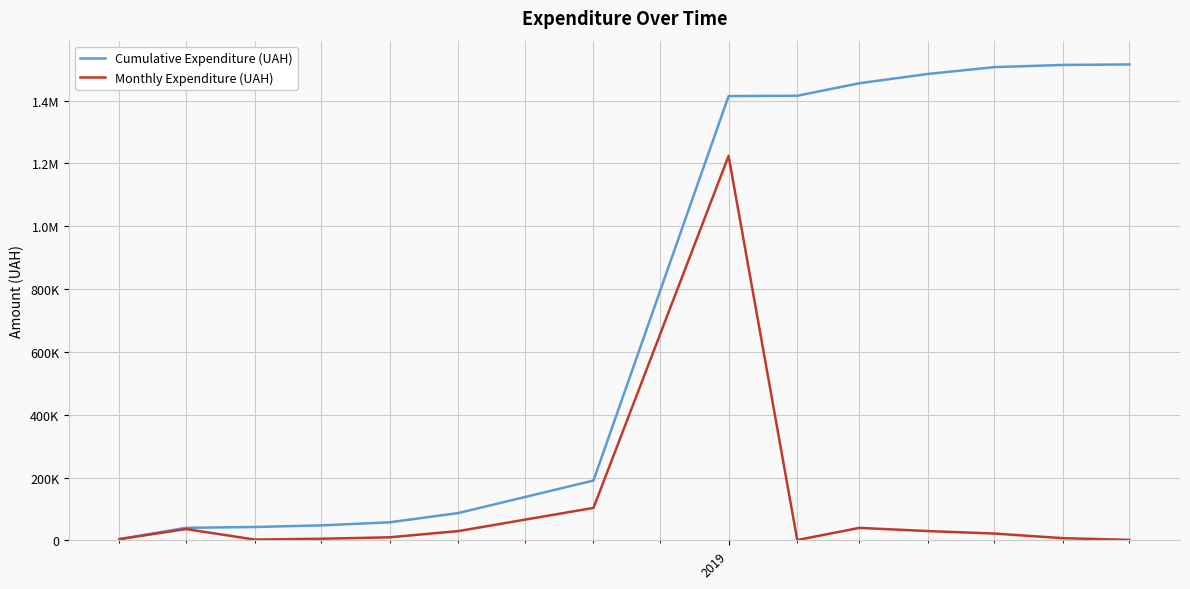

What is the average value of the Cumulative Expenditure (UAH) series?

769647.1